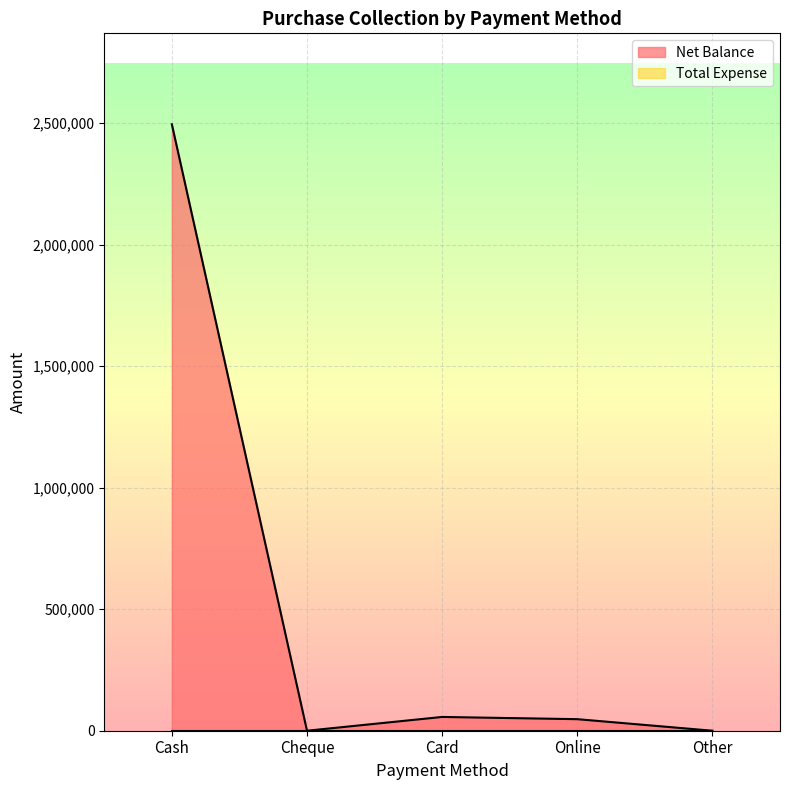

What is the sum of the values at Cash and Cheque?

2495103